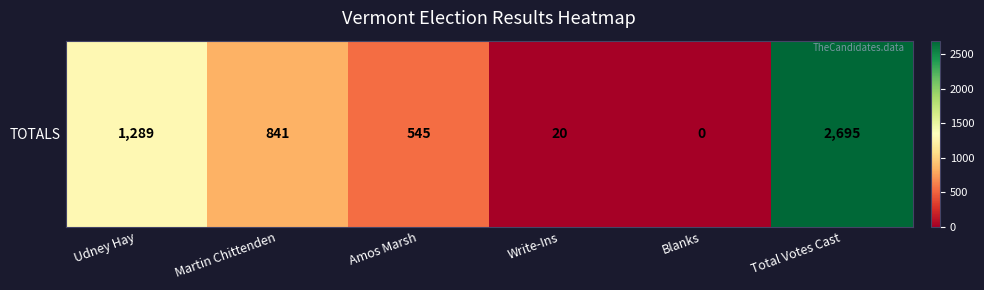

Where does the data first go above 841?

Udney Hay